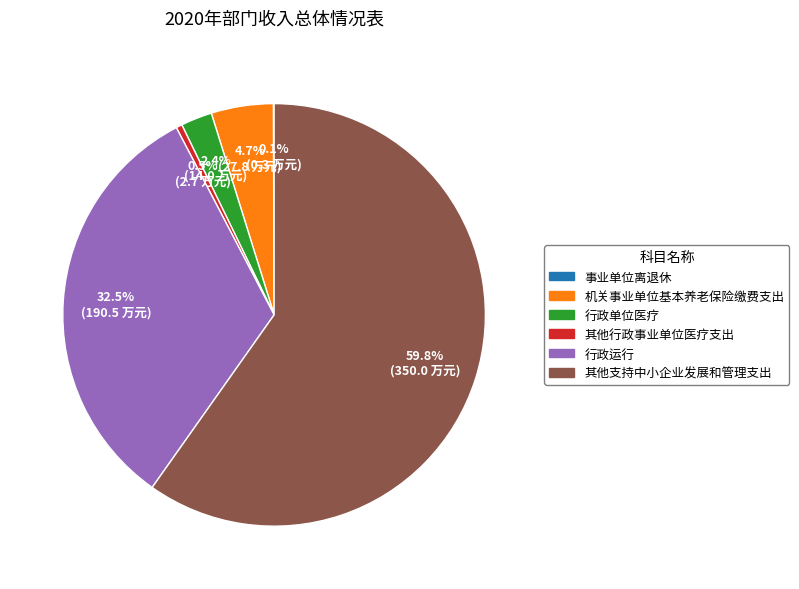

What is the largest slice in the pie chart?

其他支持中小企业发展和管理支出